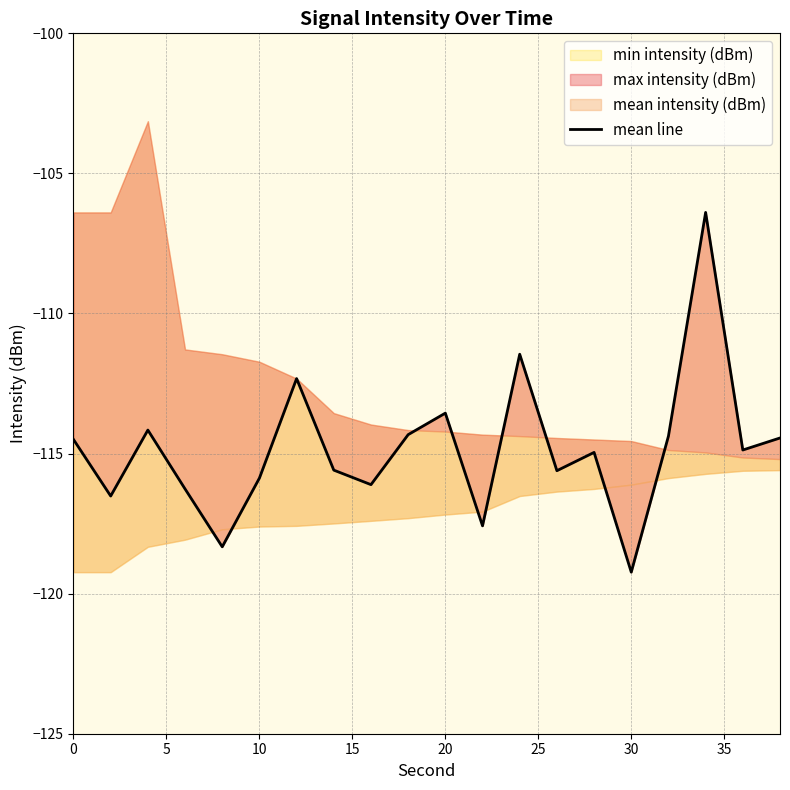

What is the minimum value shown in the chart?

-119.2